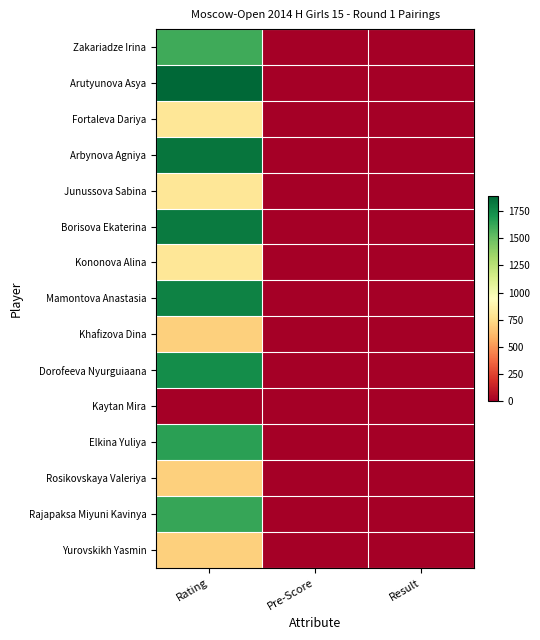

Reading left to right, what are all the values shown in this chart?

Zakariadze Irina: Rating=1611	Pre-Score=0	Result=0
Arutyunova Asya: Rating=1894	Pre-Score=0	Result=1
Fortaleva Dariya: Rating=800	Pre-Score=0	Result=0
Arbynova Agniya: Rating=1837	Pre-Score=0	Result=0
Junussova Sabina: Rating=800	Pre-Score=0	Result=0
Borisova Ekaterina: Rating=1818	Pre-Score=0	Result=0
Kononova Alina: Rating=800	Pre-Score=0	Result=0
Mamontova Anastasia: Rating=1790	Pre-Score=0	Result=1
Khafizova Dina: Rating=700	Pre-Score=0	Result=1
Dorofeeva Nyurguiaana: Rating=1746	Pre-Score=0	Result=1
Kaytan Mira: Rating=0	Pre-Score=0	Result=0
Elkina Yuliya: Rating=1663	Pre-Score=0	Result=1
Rosikovskaya Valeriya: Rating=700	Pre-Score=0	Result=0
Rajapaksa Miyuni Kavinya: Rating=1635	Pre-Score=0	Result=1
Yurovskikh Yasmin: Rating=700	Pre-Score=0	Result=1